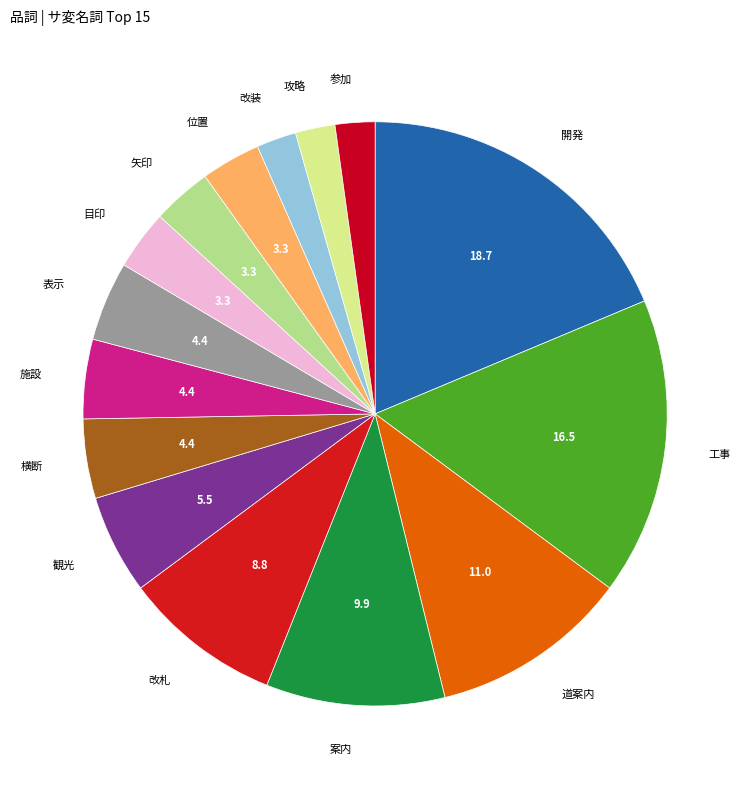

Is 表示 the majority of the pie?

No